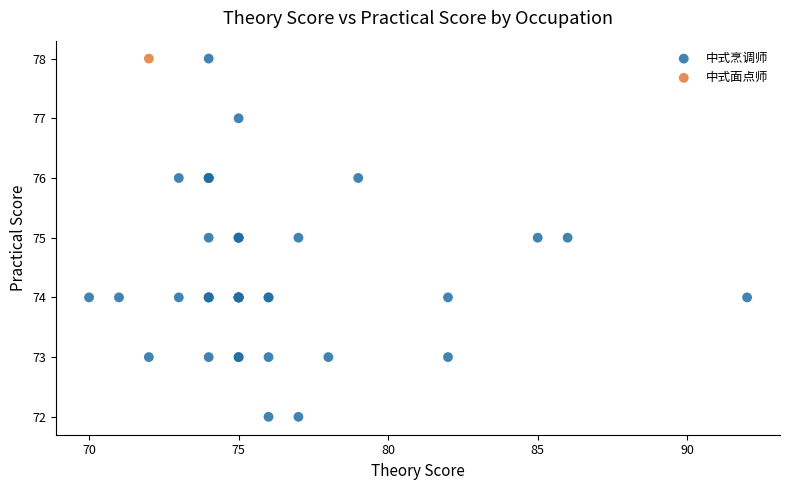

What are all the series names shown in the legend?

中式烹调师, 中式面点师